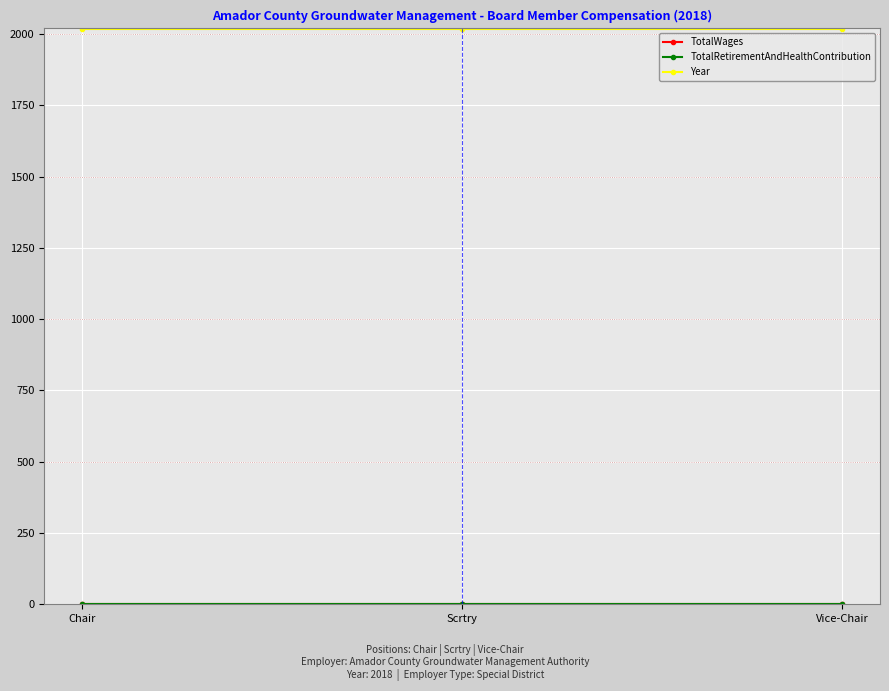

Is this an area chart (filled region under the line)?

No